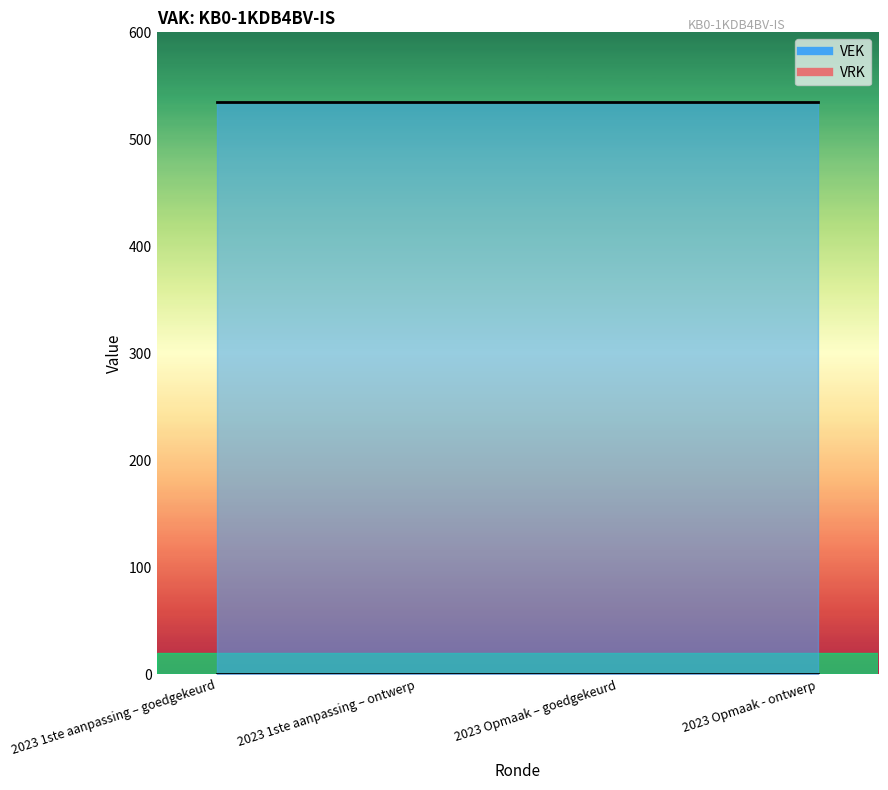

The VEK series shows 241 at 2023 1ste aanpassing – goedgekeurd. True or false?

False